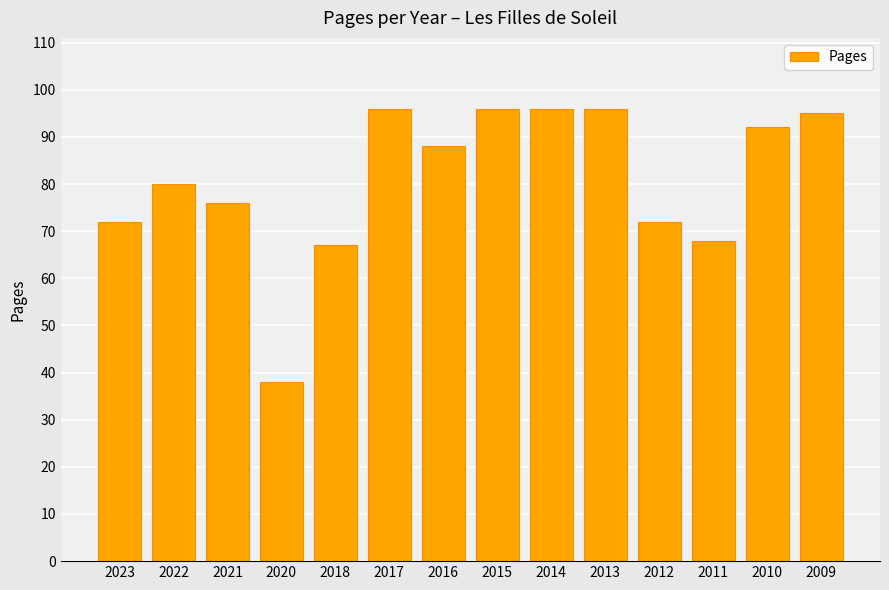

The chart shows a value of 93 at 2011. True or false?

False